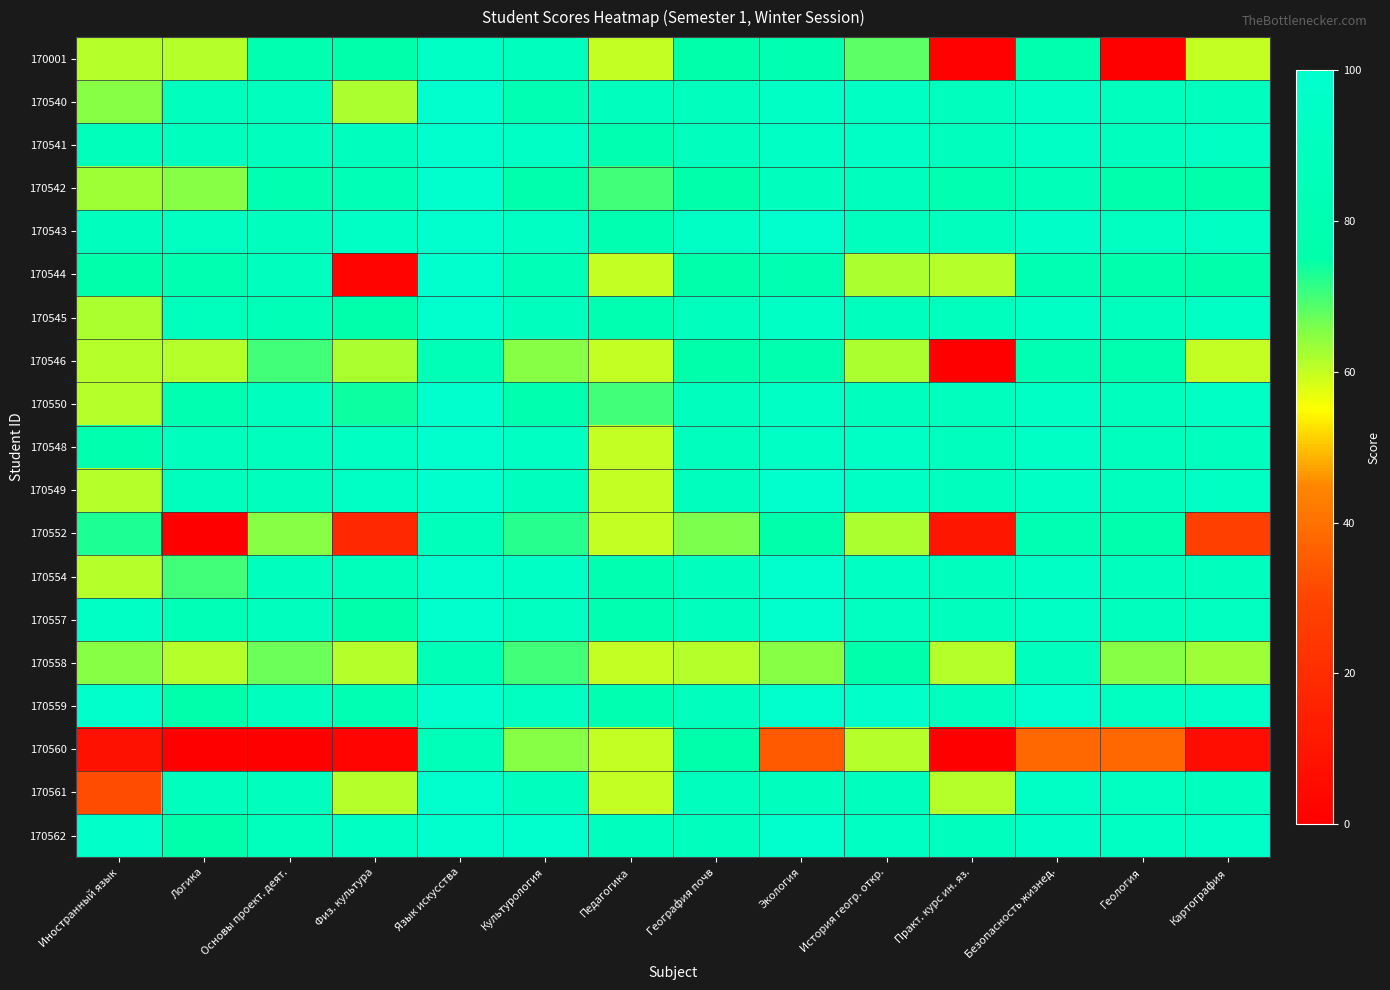

Reading left to right, list all the values displayed in this chart.

170001: Иностранный язык=61	Логика=61	Основы проект. деят.=80	Физ. культура=76	Язык искусства=95	Культурология=91	Педагогика=60	География почв=76	Экология=80	История геогр. откр.=68	Практ. курс ин. яз.=1	Безопасность жизнед.=79	Геология=0	Картография=60
170540: Иностранный язык=65	Логика=91	Основы проект. деят.=91	Физ. культура=62	Язык искусства=100	Культурология=82	Педагогика=90	География почв=91	Экология=95	История геогр. откр.=93	Практ. курс ин. яз.=91	Безопасность жизнед.=95	Геология=91	Картография=91
170541: Иностранный язык=87	Логика=91	Основы проект. деят.=91	Физ. культура=91	Язык искусства=100	Культурология=95	Педагогика=80	География почв=91	Экология=95	История геогр. откр.=95	Практ. курс ин. яз.=91	Безопасность жизнед.=95	Геология=91	Картография=93
170542: Иностранный язык=63	Логика=65	Основы проект. деят.=80	Физ. культура=85	Язык искусства=100	Культурология=77	Педагогика=70	География почв=76	Экология=91	История геогр. откр.=91	Практ. курс ин. яз.=80	Безопасность жизнед.=86	Геология=76	Картография=75
170543: Иностранный язык=91	Логика=92	Основы проект. деят.=91	Физ. культура=95	Язык искусства=100	Культурология=93	Педагогика=80	География почв=95	Экология=100	История геогр. откр.=91	Практ. курс ин. яз.=91	Безопасность жизнед.=97	Геология=92	Картография=93
170544: Иностранный язык=75	Логика=80	Основы проект. деят.=91	Физ. культура=2	Язык искусства=100	Культурология=85	Педагогика=60	География почв=76	Экология=80	История геогр. откр.=62	Практ. курс ин. яз.=61	Безопасность жизнед.=81	Геология=77	Картография=76
170545: Иностранный язык=62	Логика=89	Основы проект. деят.=85	Физ. культура=75	Язык искусства=100	Культурология=91	Педагогика=80	География почв=91	Экология=95	История геогр. откр.=91	Практ. курс ин. яз.=91	Безопасность жизнед.=95	Геология=91	Картография=94
170546: Иностранный язык=61	Логика=61	Основы проект. деят.=70	Физ. культура=62	Язык искусства=85	Культурология=65	Педагогика=60	География почв=76	Экология=79	История геогр. откр.=62	Практ. курс ин. яз.=0	Безопасность жизнед.=82	Геология=78	Картография=60
170550: Иностранный язык=61	Логика=80	Основы проект. деят.=91	Физ. культура=74	Язык искусства=100	Культурология=79	Педагогика=70	География почв=91	Экология=95	История геогр. откр.=91	Практ. курс ин. яз.=91	Безопасность жизнед.=95	Геология=91	Картография=94
170548: Иностранный язык=78	Логика=90	Основы проект. деят.=91	Физ. культура=93	Язык искусства=100	Культурология=93	Педагогика=60	География почв=91	Экология=95	История геогр. откр.=94	Практ. курс ин. яз.=91	Безопасность жизнед.=95	Геология=91	Картография=91
170549: Иностранный язык=61	Логика=91	Основы проект. деят.=91	Физ. культура=95	Язык искусства=100	Культурология=91	Педагогика=60	География почв=91	Экология=100	История геогр. откр.=94	Практ. курс ин. яз.=91	Безопасность жизнед.=95	Геология=91	Картография=93
170552: Иностранный язык=73	Логика=0	Основы проект. деят.=65	Физ. культура=18	Язык искусства=87	Культурология=72	Педагогика=60	География почв=66	Экология=75	История геогр. откр.=62	Практ. курс ин. яз.=10	Безопасность жизнед.=81	Геология=77	Картография=28
170554: Иностранный язык=61	Логика=70	Основы проект. деят.=91	Физ. культура=87	Язык искусства=100	Культурология=94	Педагогика=80	География почв=91	Экология=100	История геогр. откр.=93	Практ. курс ин. яз.=91	Безопасность жизнед.=95	Геология=91	Картография=91
170557: Иностранный язык=95	Логика=85	Основы проект. деят.=91	Физ. культура=75	Язык искусства=100	Культурология=92	Педагогика=80	География почв=91	Экология=100	История геогр. откр.=92	Практ. курс ин. яз.=91	Безопасность жизнед.=95	Геология=91	Картография=92
170558: Иностранный язык=65	Логика=61	Основы проект. деят.=67	Физ. культура=61	Язык искусства=85	Культурология=70	Педагогика=60	География почв=61	Экология=65	История геогр. откр.=76	Практ. курс ин. яз.=61	Безопасность жизнед.=91	Геология=65	Картография=63
170559: Иностранный язык=99	Логика=75	Основы проект. деят.=91	Физ. культура=82	Язык искусства=100	Культурология=92	Педагогика=80	География почв=91	Экология=100	История геогр. откр.=98	Практ. курс ин. яз.=91	Безопасность жизнед.=100	Геология=92	Картография=96
170560: Иностранный язык=8	Логика=0	Основы проект. деят.=0	Физ. культура=2	Язык искусства=86	Культурология=65	Педагогика=60	География почв=76	Экология=35	История геогр. откр.=61	Практ. курс ин. яз.=0	Безопасность жизнед.=38	Геология=38	Картография=6
170561: Иностранный язык=32	Логика=91	Основы проект. деят.=91	Физ. культура=61	Язык искусства=100	Культурология=91	Педагогика=60	География почв=91	Экология=91	История геогр. откр.=91	Практ. курс ин. яз.=61	Безопасность жизнед.=95	Геология=92	Картография=91
170562: Иностранный язык=98	Логика=75	Основы проект. деят.=89	Физ. культура=93	Язык искусства=100	Культурология=100	Педагогика=90	География почв=91	Экология=100	История геогр. откр.=93	Практ. курс ин. яз.=91	Безопасность жизнед.=97	Геология=93	Картография=96